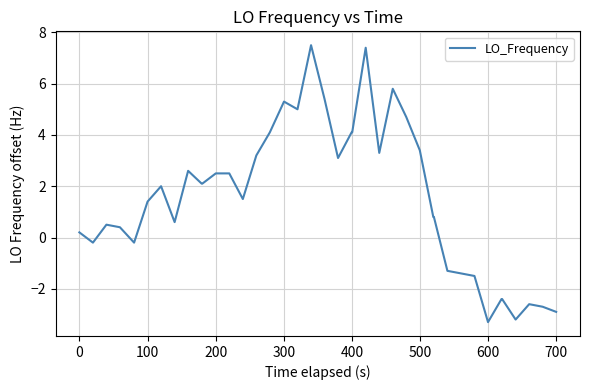

What is the smallest value displayed?

-3.3